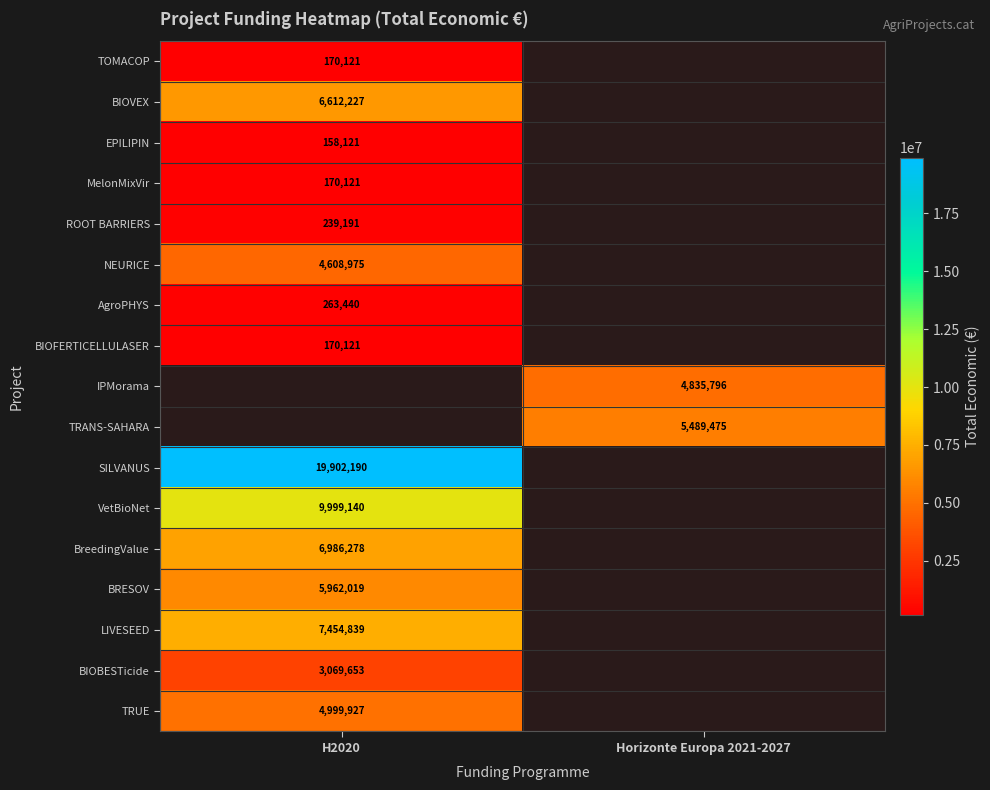

The TOMACOP series shows 262555 at H2020. True or false?

False